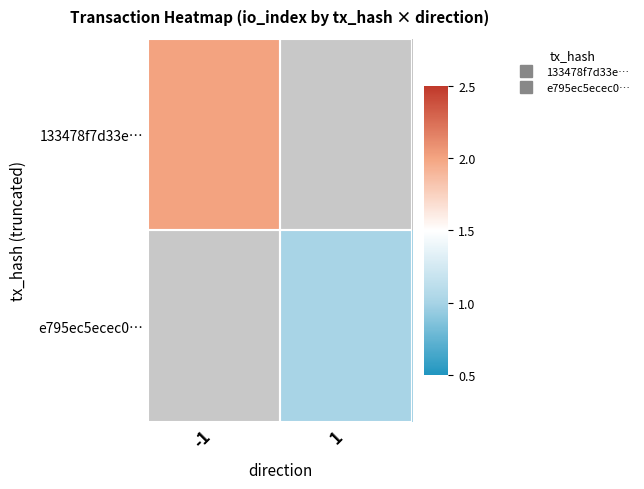

Is the value of 133478f7d33e… at 1 greater than the value of e795ec5ecec0… at 1?

No